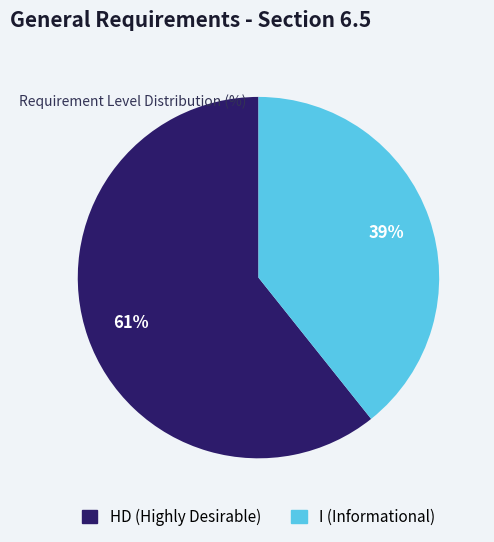

Combined, do HD and I account for over 50%?

Yes